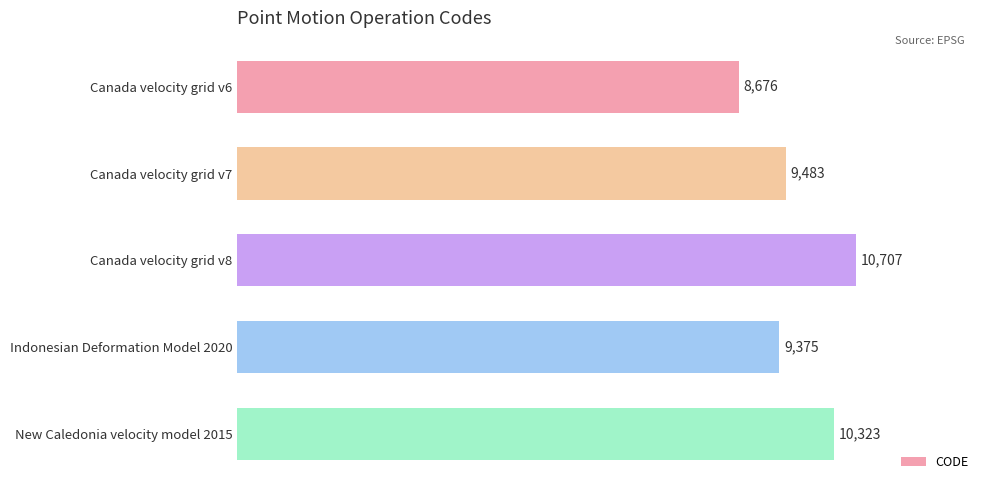

What is the sum of all values?

48564